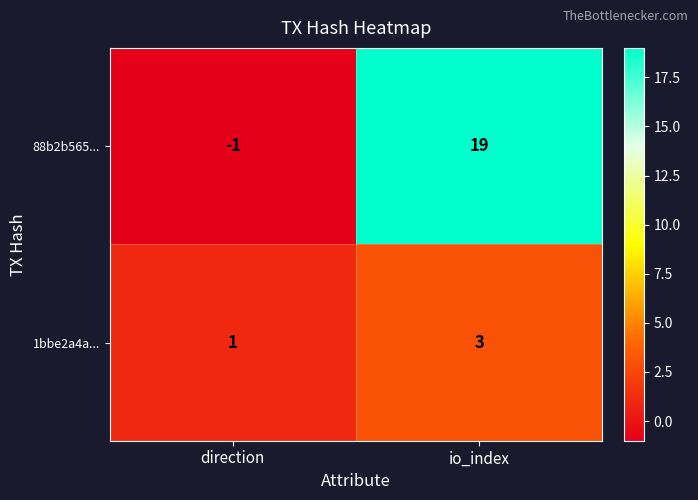

Count the number of data series in this chart.

2